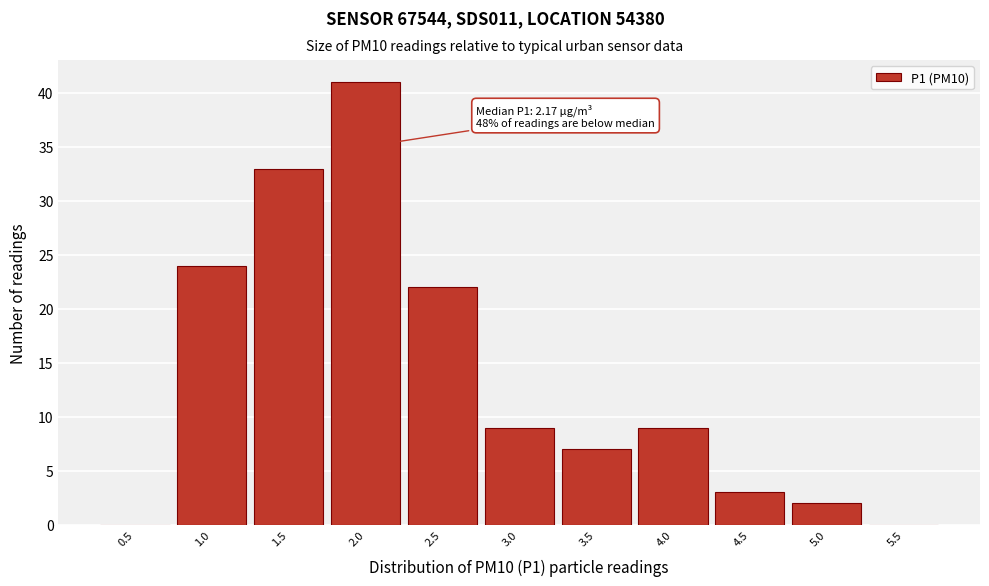

Reading left to right, list all the values displayed in this chart.

0.5=0	1.0=24	1.5=33	2.0=41	2.5=22	3.0=9	3.5=7	4.0=9	4.5=3	5.0=2	5.5=0